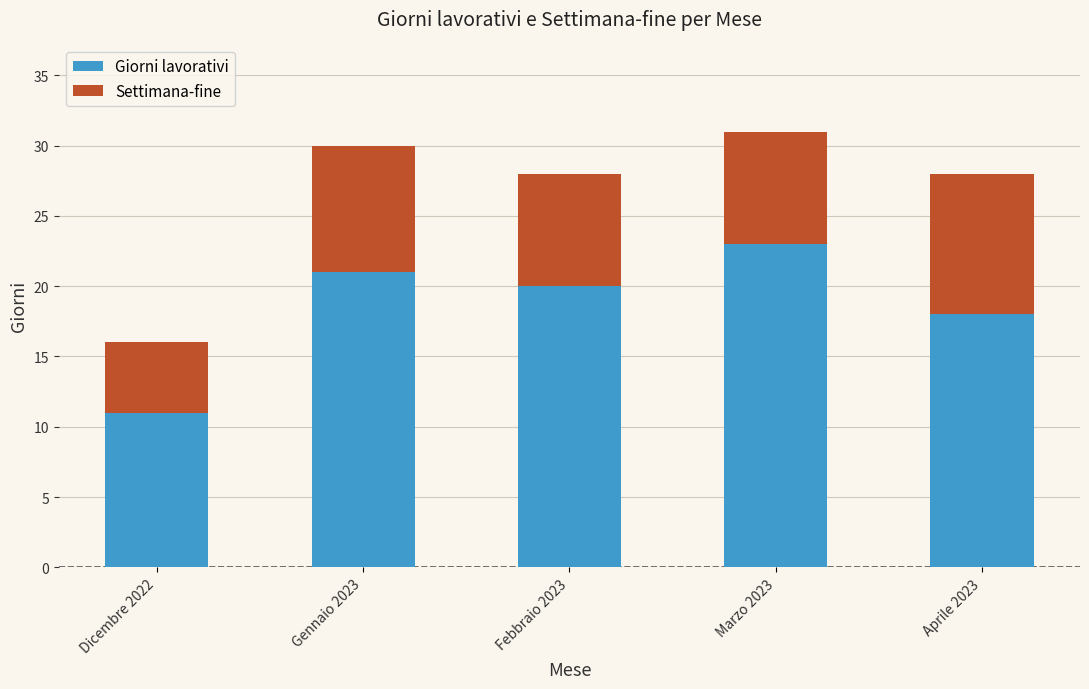

Is it true that Giorni lavorativi equals 34 at Gennaio 2023?

False